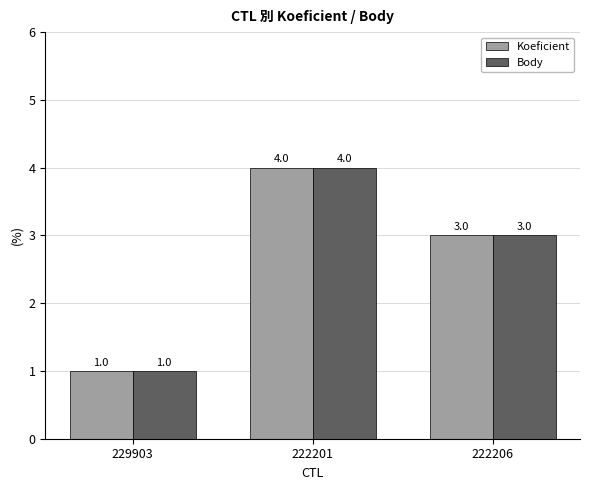

How many series are shown in this chart?

2